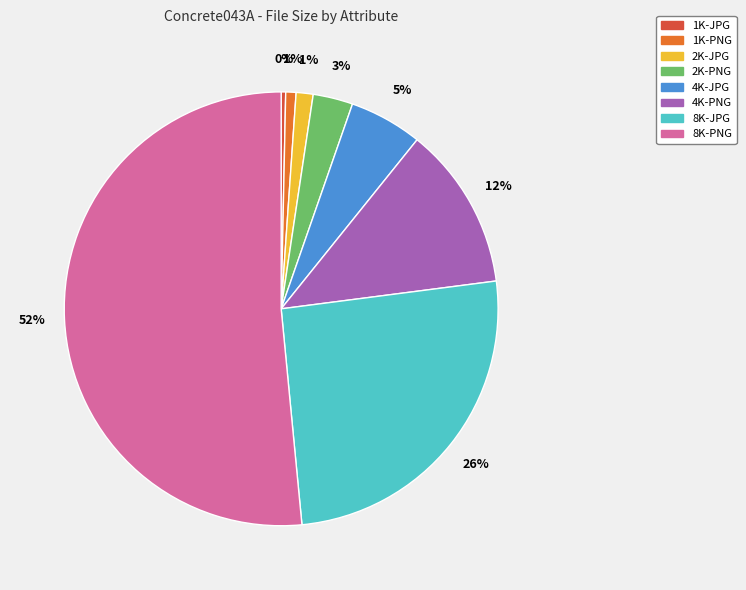

Do 1K-PNG and 2K-JPG together represent more than half of the pie?

No